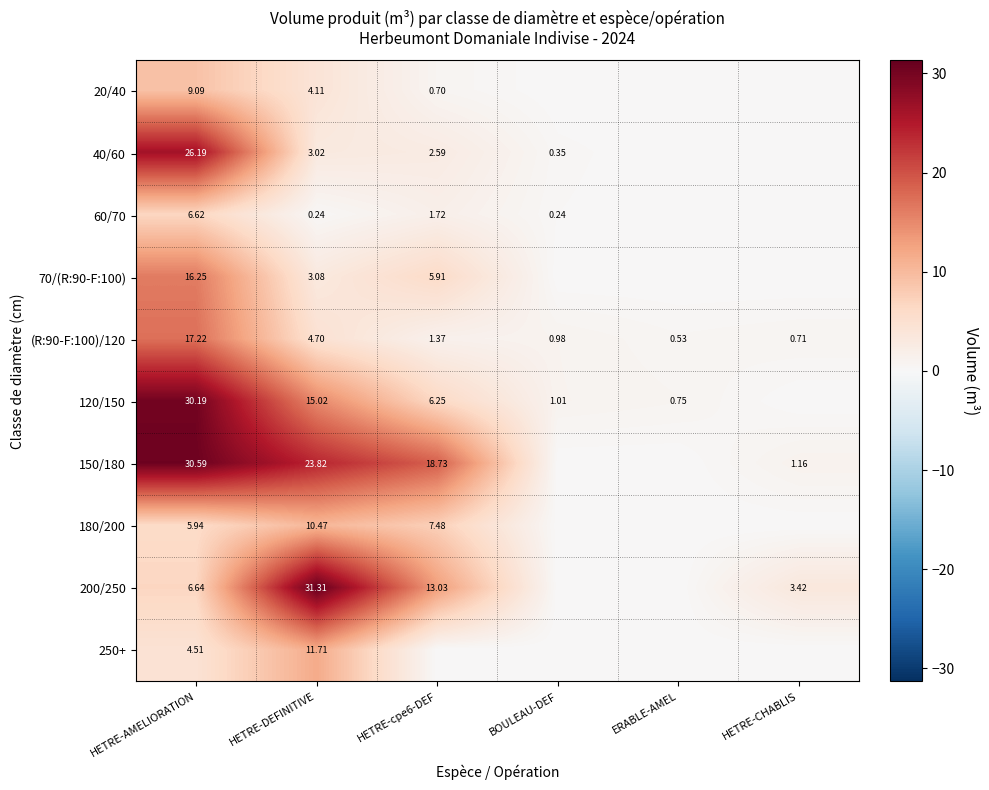

At how many categories does at least one series exceed 25?

2